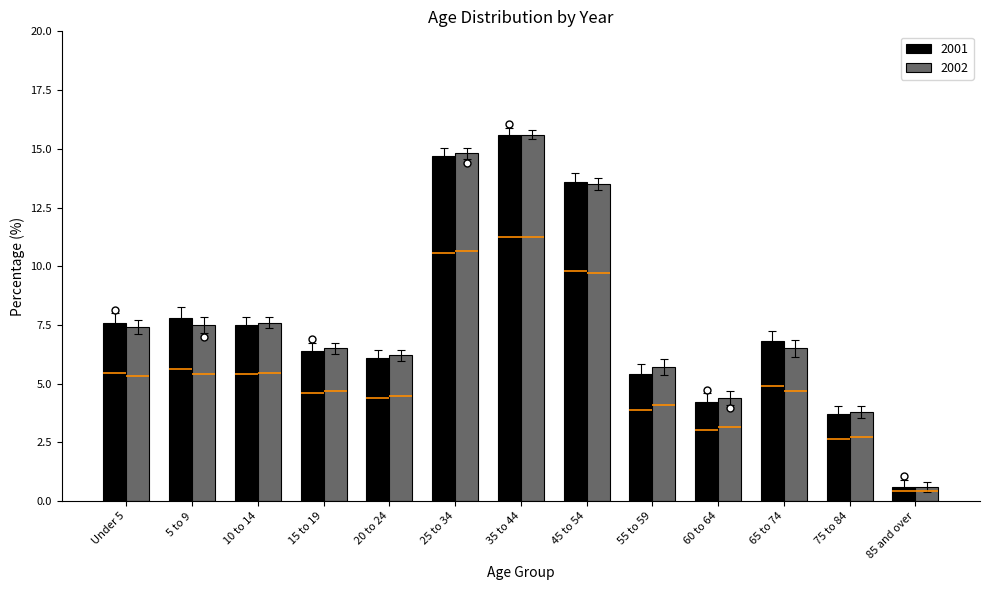

What position from the right is 85 and over?

1